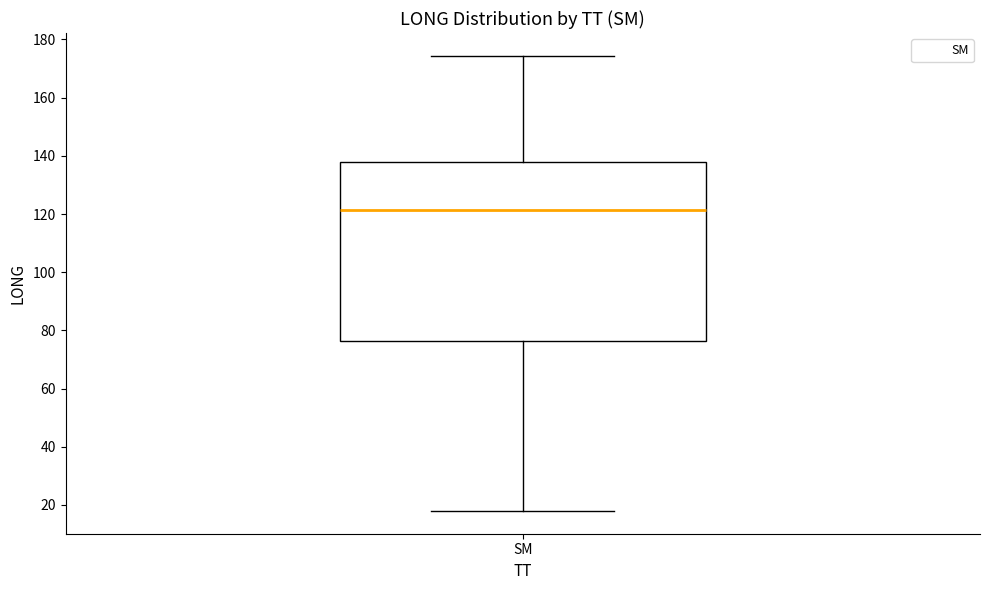

Transcribe this box plot: give where the median line is, the range the box spans, and where the two whiskers end, as read against the y-axis. The values are not printed on the chart, so give them approximately, as read against the axis.

median 122, box 76 to 138, whiskers 18 to 174